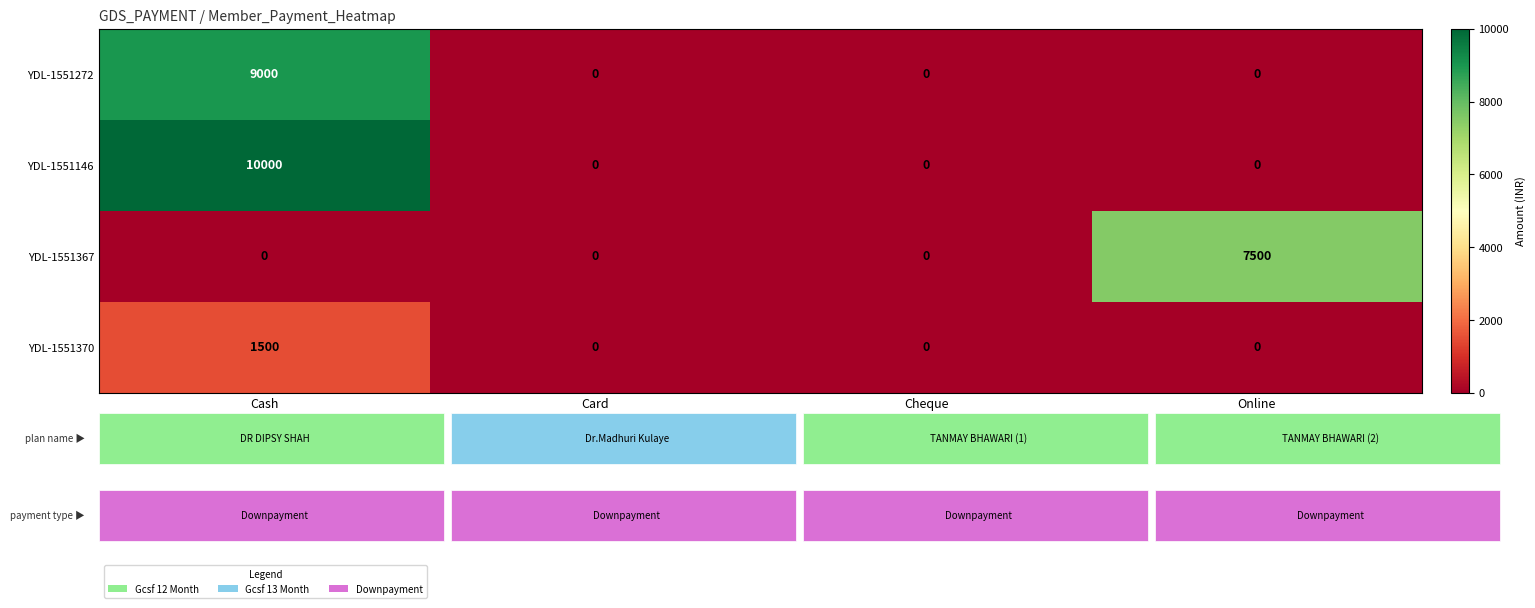

How many data points does each series have?

4